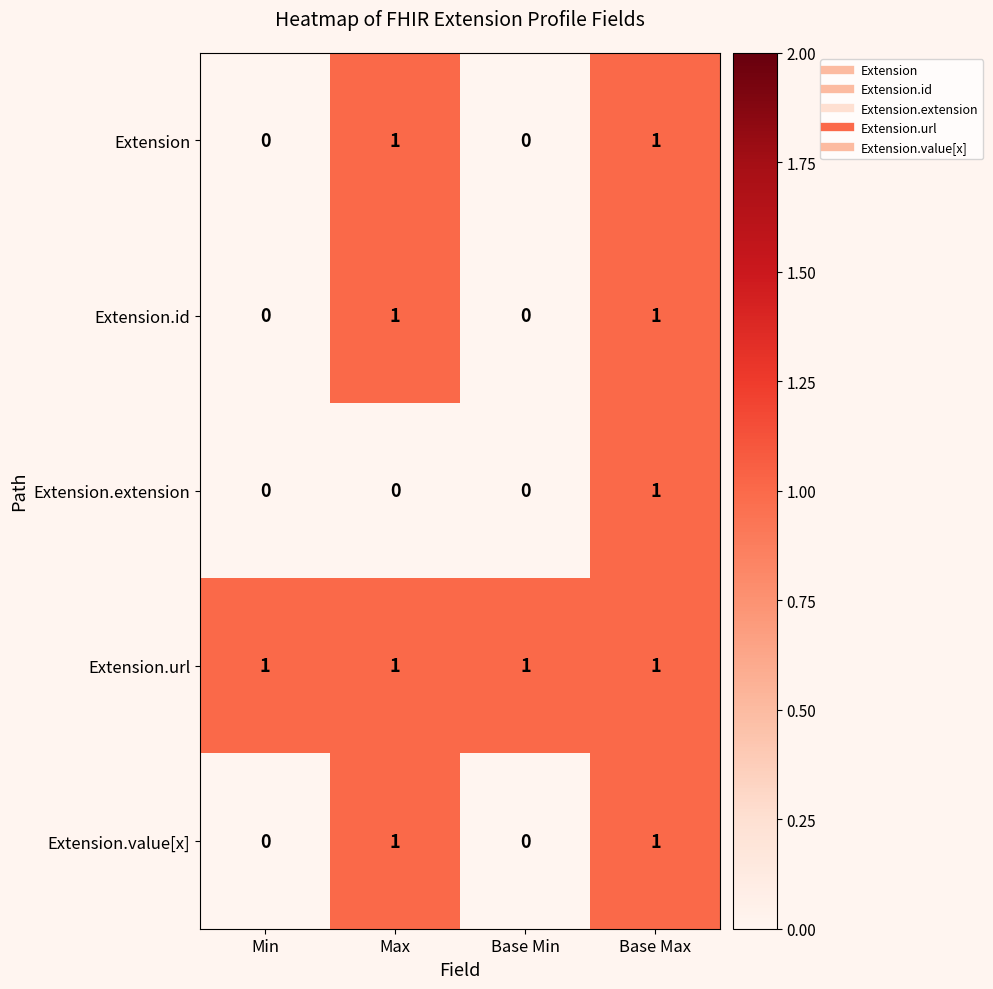

At how many categories does at least one series exceed 0?

4